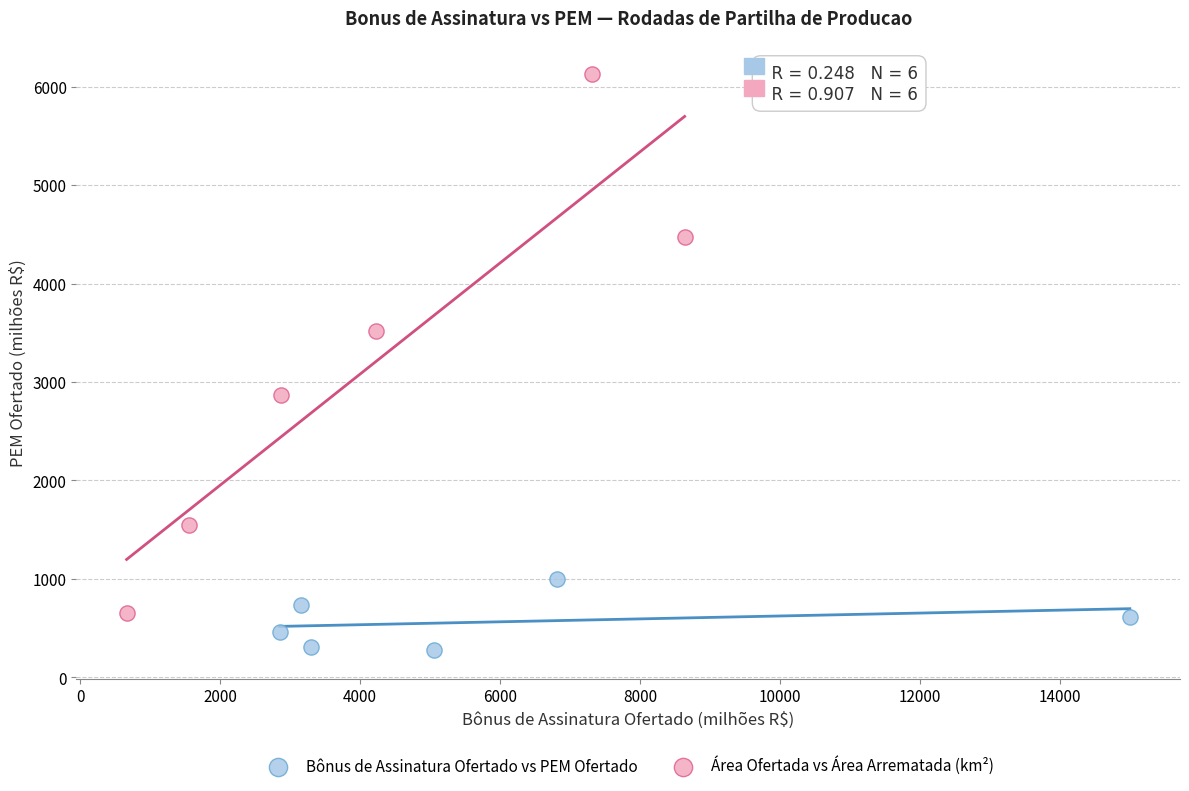

Which series has the widest spread of Y values?

Área Ofertada vs Área Arrematada (km²)